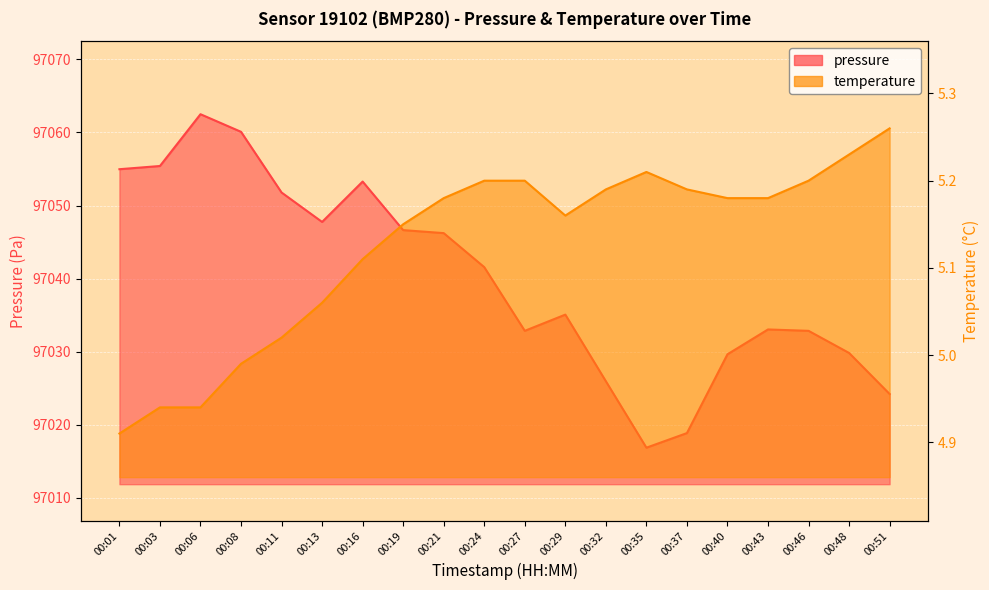

What is the difference between the highest and lowest values at 00:19?

97041.5